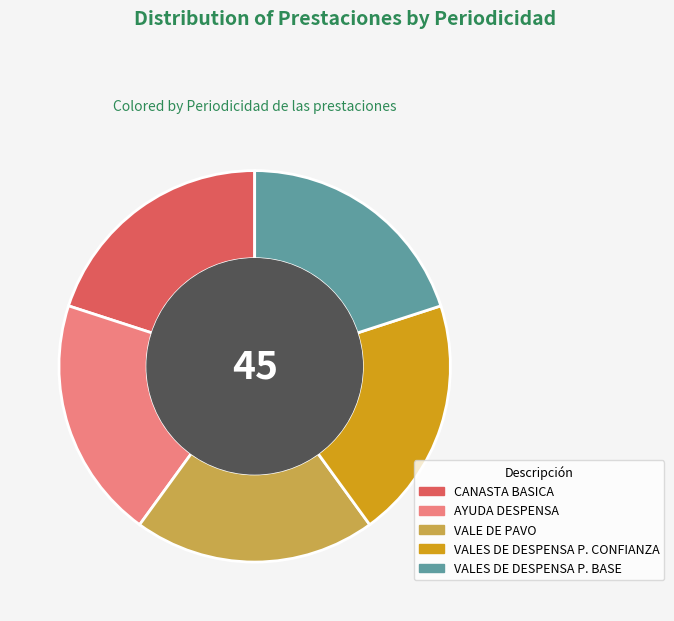

Does any single category account for the majority?

No